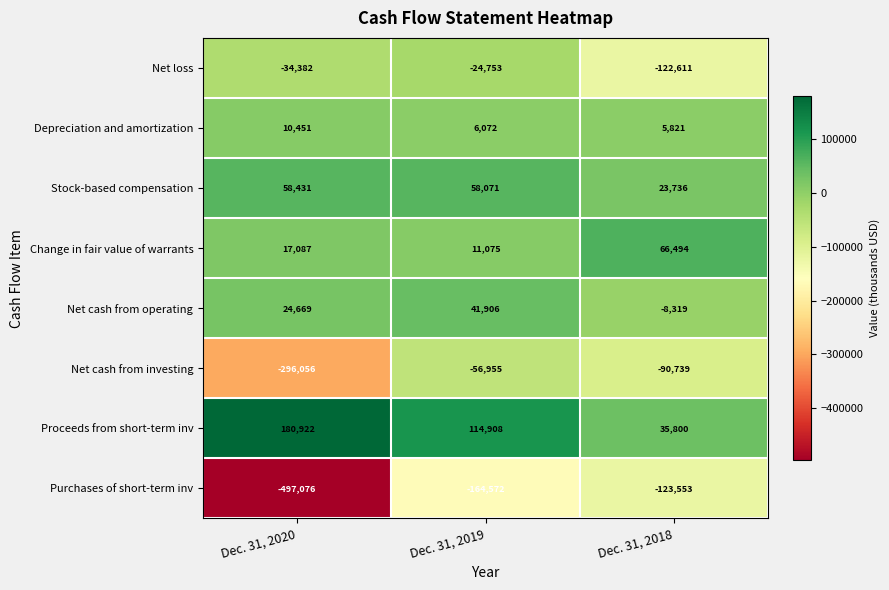

What is the maximum value for Depreciation and amortization?

10451